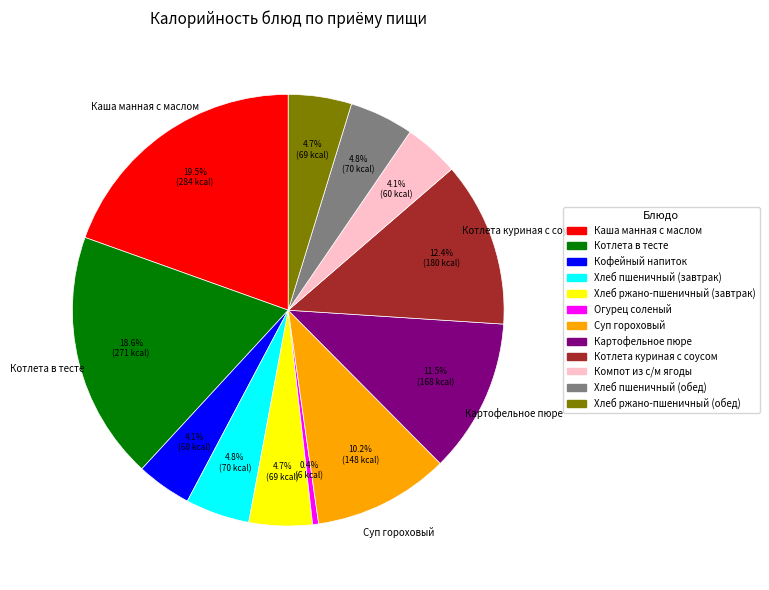

To the nearest percent, what is the average slice percentage?

8%